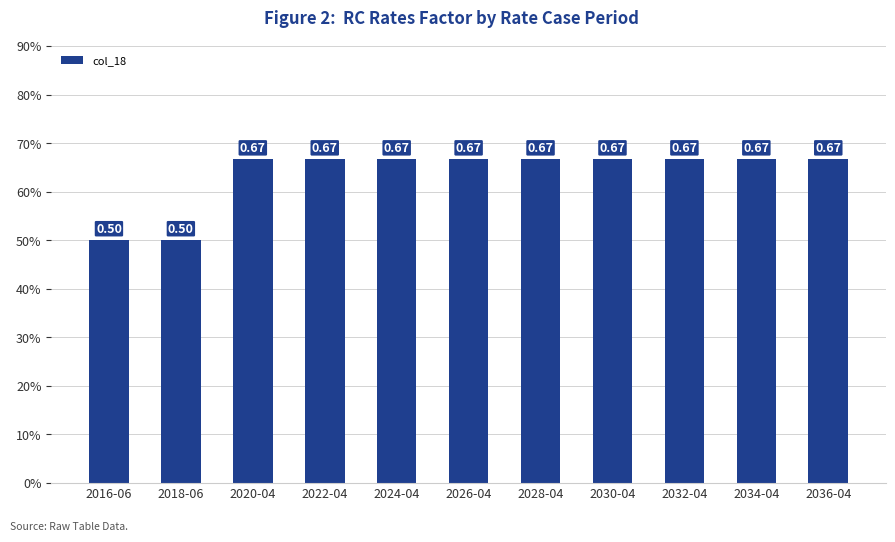

What is the label of the 1st bar from the right?

2036-04